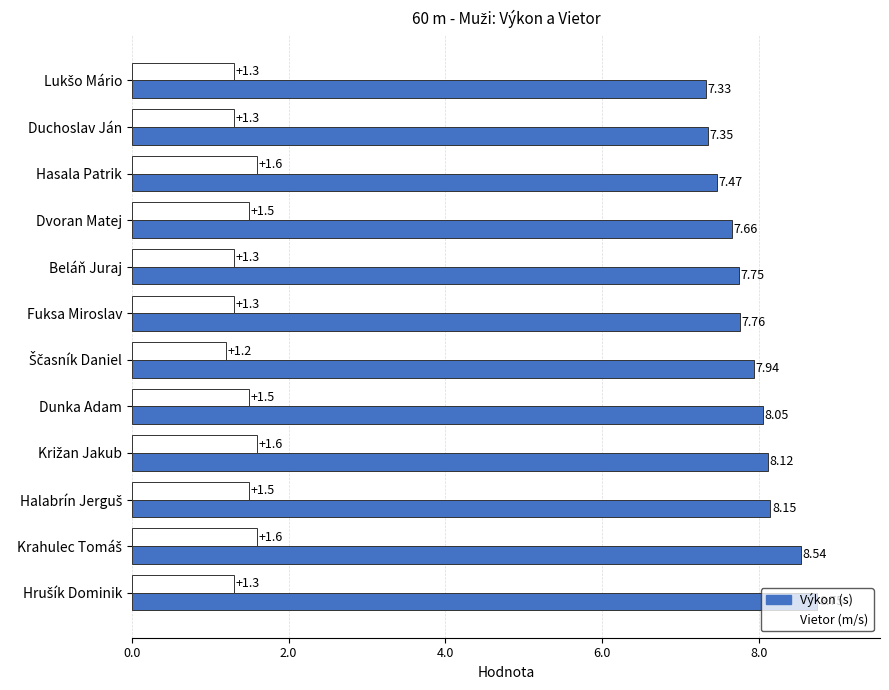

At how many categories does at least one series exceed 2?

12